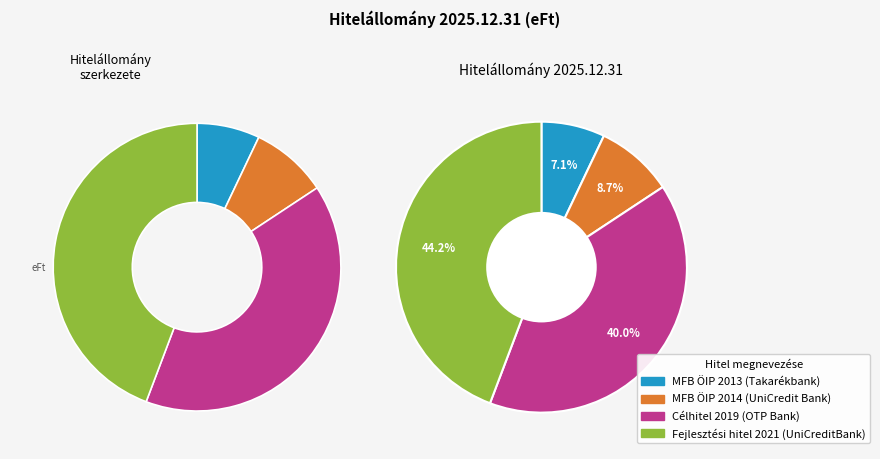

To the nearest percent, what is the difference between the largest and smallest slice percentages?

37%